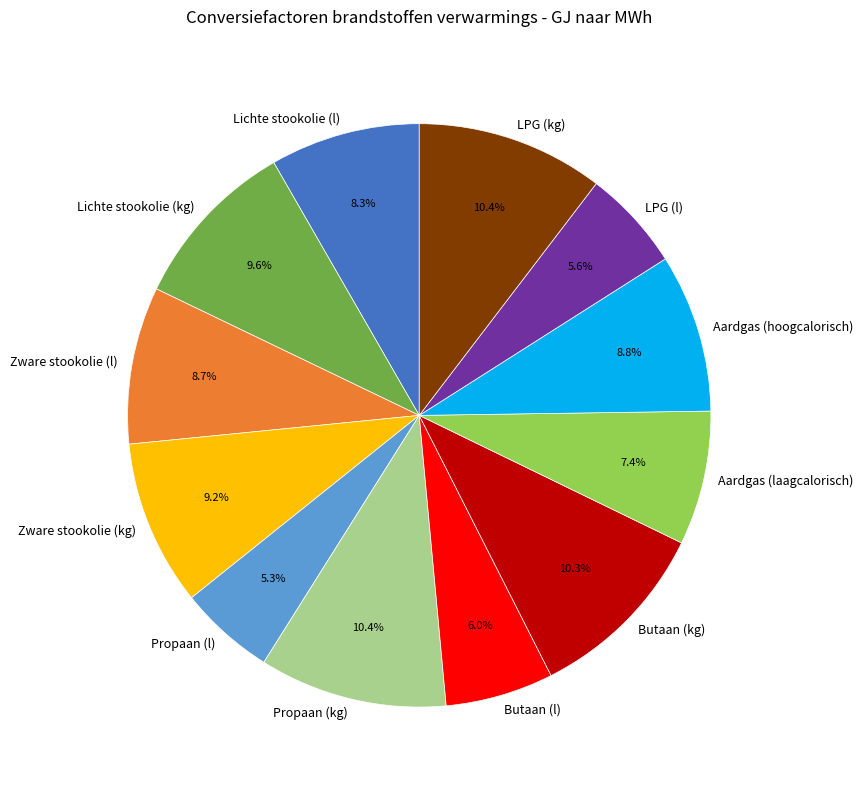

What percentage is the LPG (l) slice, to the nearest percent?

6%